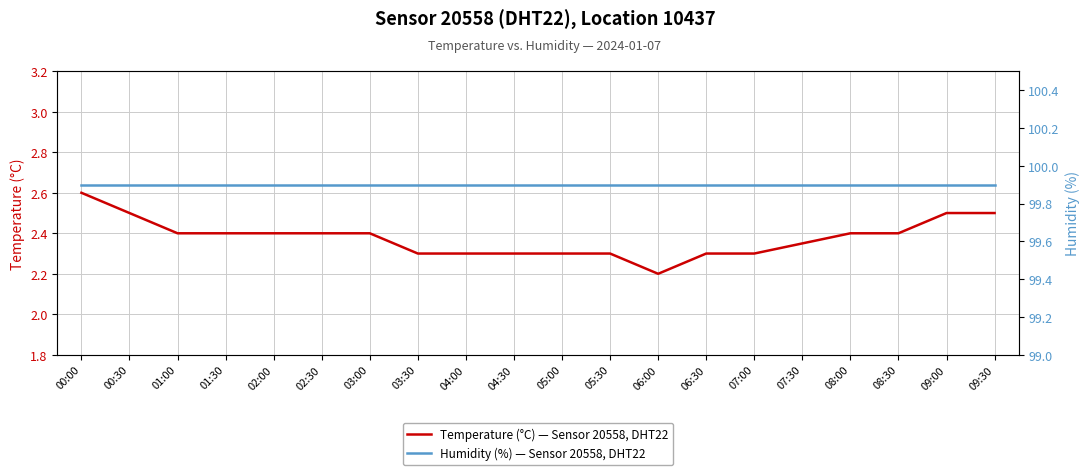

Which series has the largest total across all categories?

Humidity (%) — Sensor 20558, DHT22